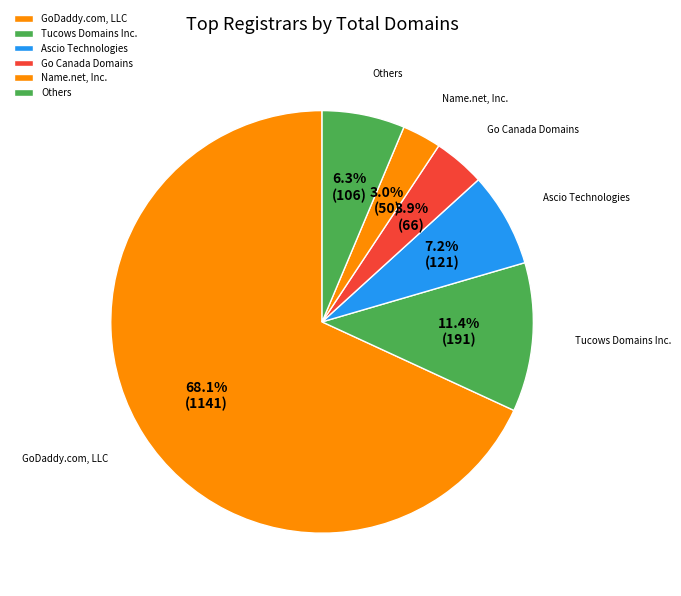

What is the largest slice in the pie chart?

GoDaddy.com, LLC